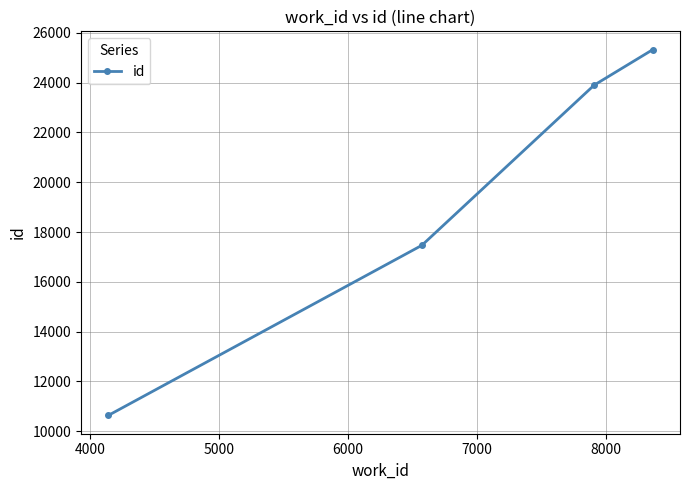

What is the value of the 2nd point from the left?

17466